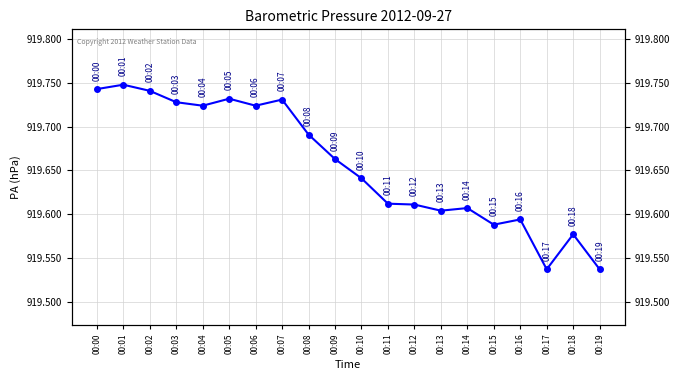

At which category does the chart reach its peak across all series?

00:01